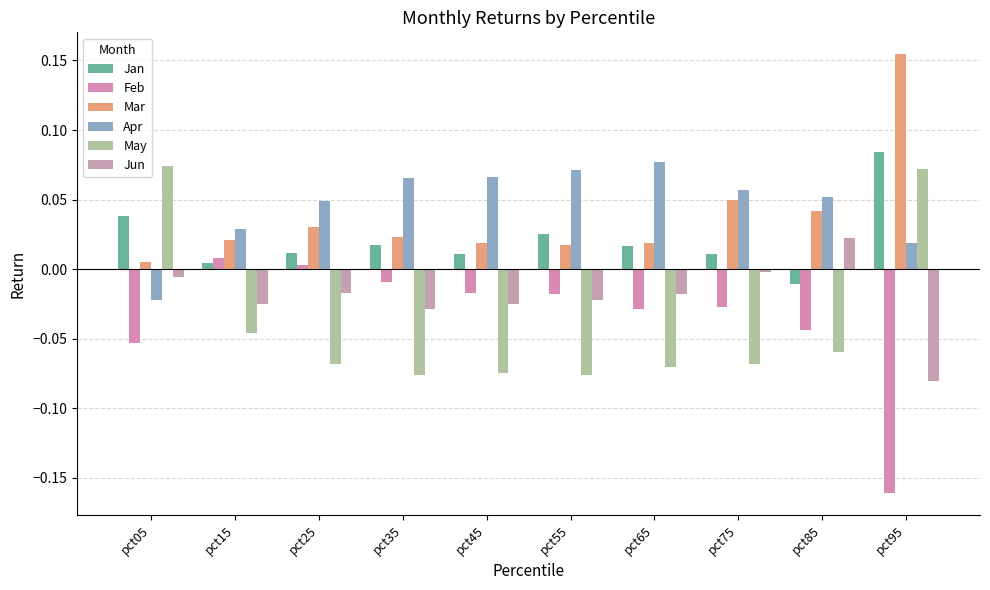

How many bars are there in total?

60